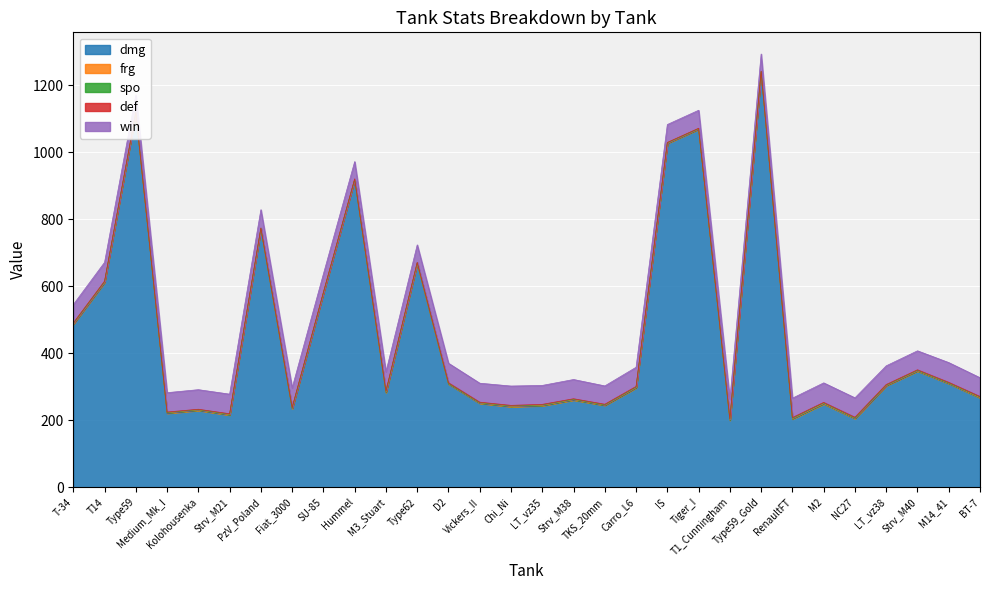

List the series in order of their peak value, lowest first.

frg, def, spo, win, dmg